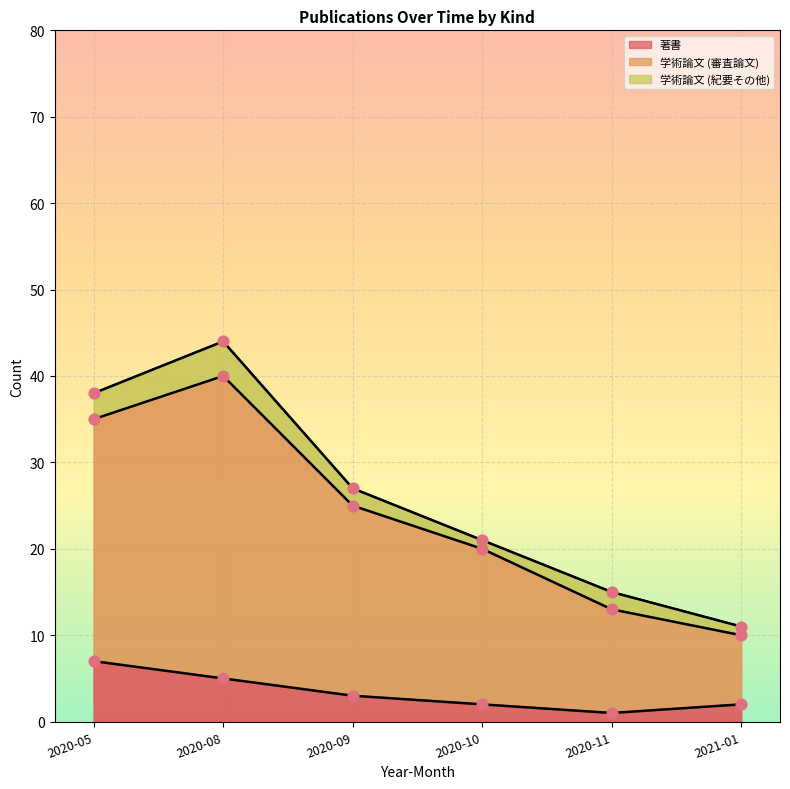

At how many categories does at least one series exceed 39?

1